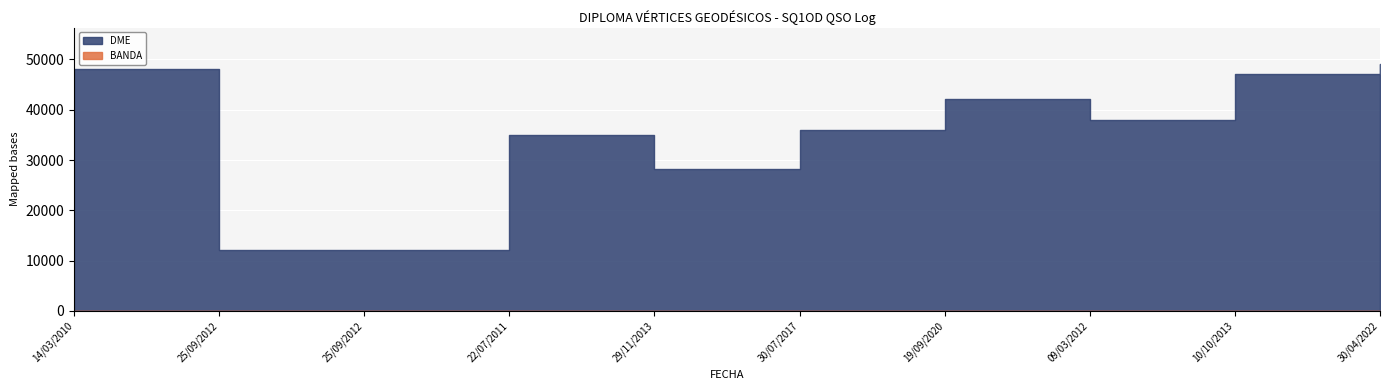

Reading left to right, what are all the values shown in this chart?

DME: 14/03/2010=48028	25/09/2012=12040	25/09/2012=12040	22/07/2011=35007	29/11/2013=28180	30/07/2017=36004	19/09/2020=42119	09/03/2012=38037	10/10/2013=47164	30/04/2022=49005
BANDA: 14/03/2010=20	25/09/2012=17	25/09/2012=15	22/07/2011=20	29/11/2013=40	30/07/2017=10	19/09/2020=20	09/03/2012=40	10/10/2013=20	30/04/2022=20